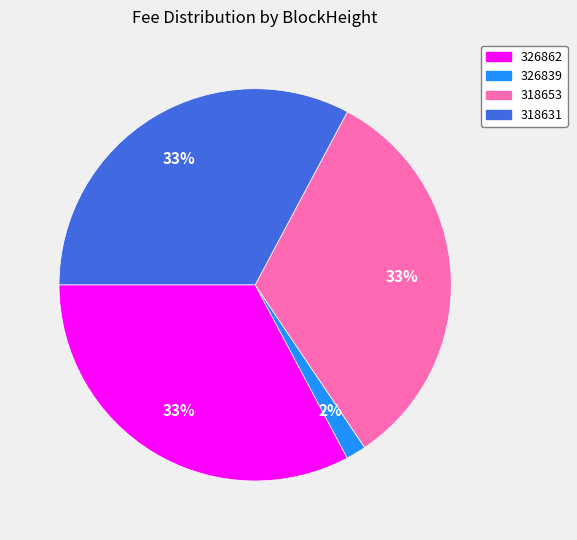

Is 318653 the majority of the pie?

No